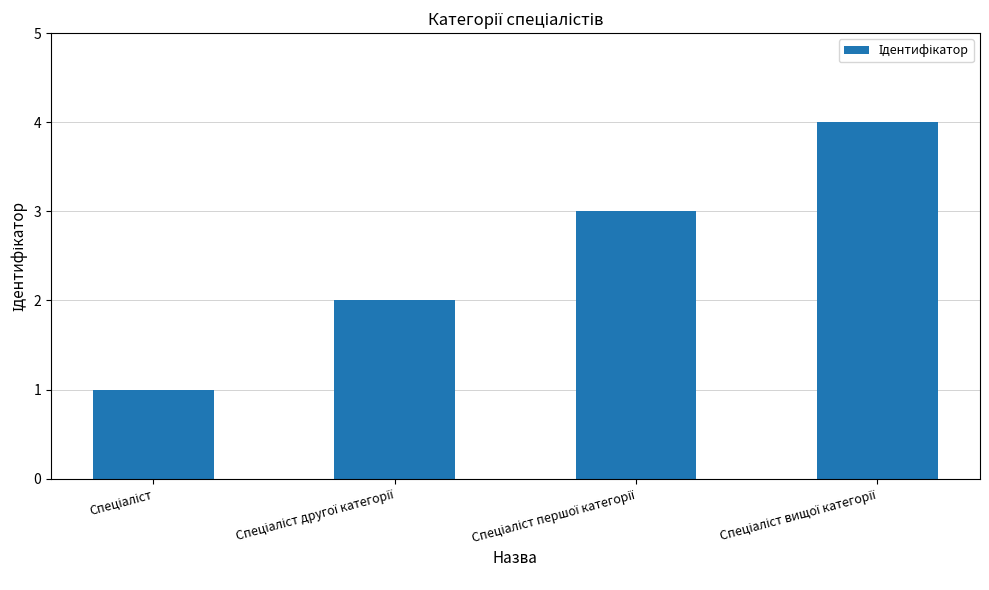

What is the sum of all values?

10